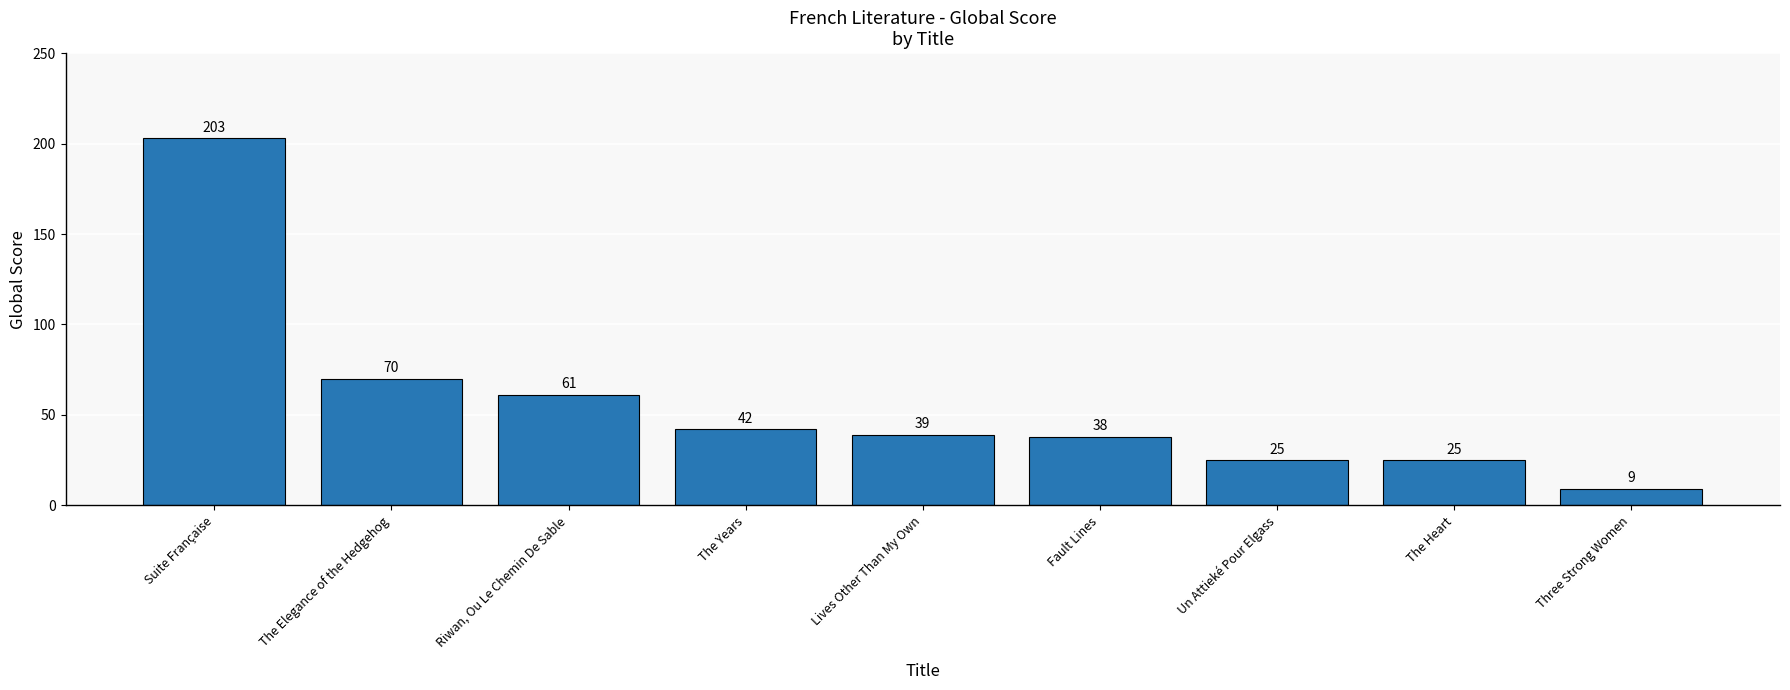

How many bars are there in total?

9